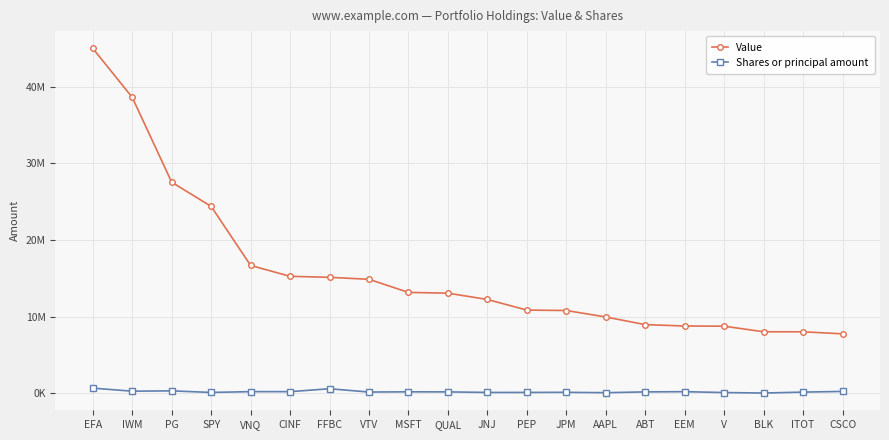

What is the label of the 1st point from the right?

CSCO